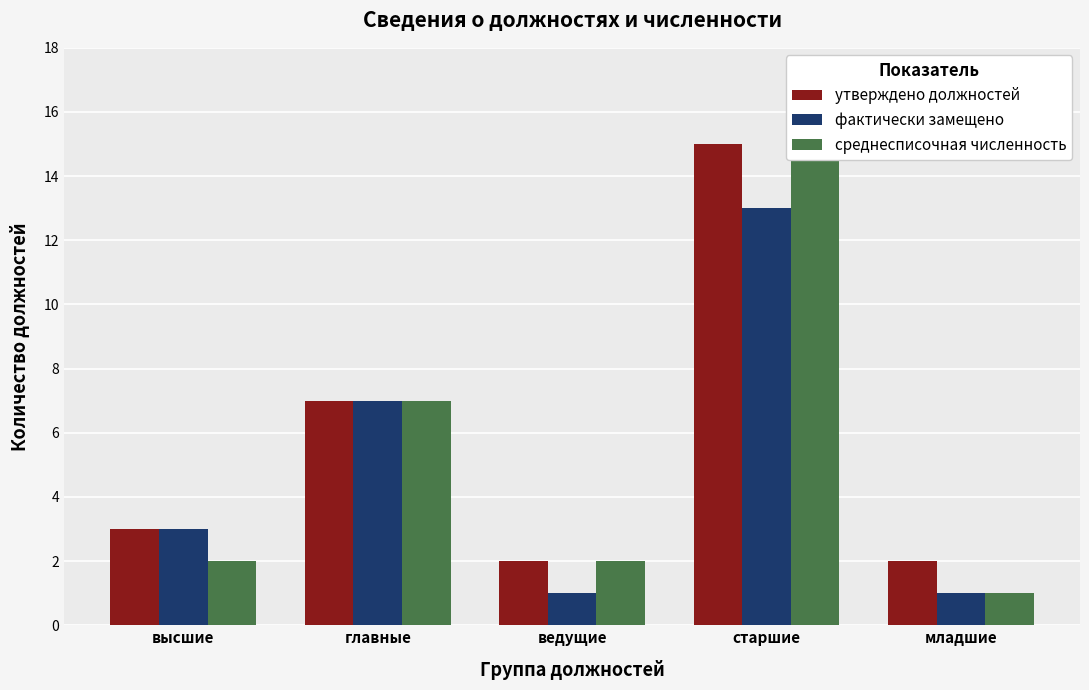

Is the value of утверждено должностей at ведущие greater than the value of среднесписочная численность at высшие?

No